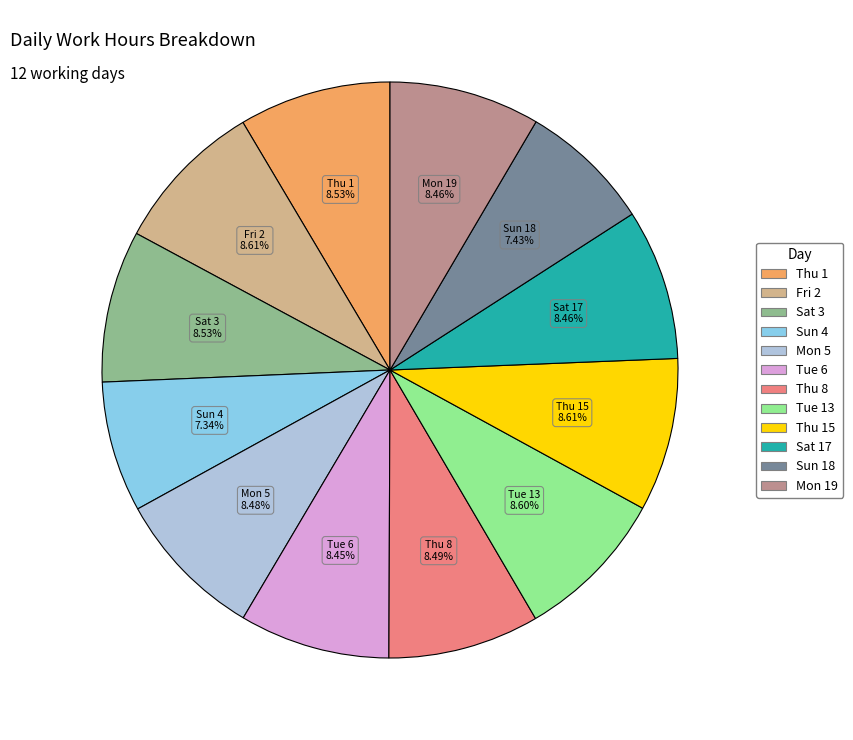

Is there any slice that represents more than half of the pie?

No